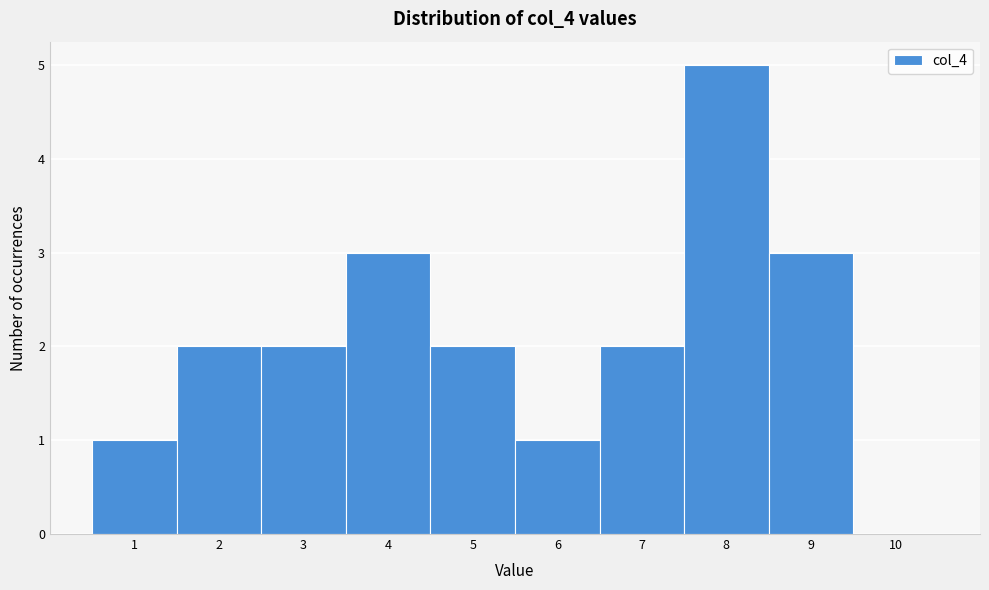

Reading left to right, transcribe this chart: for each bar, give the range it covers on the x-axis and its height. The values are not printed on the chart, so give them approximately, as read against the axis.

0.5 to 1.5: 1
1.5 to 2.5: 2
2.5 to 3.5: 2
3.5 to 4.5: 3
4.5 to 5.5: 2
5.5 to 6.5: 1
6.5 to 7.5: 2
7.5 to 8.5: 5
8.5 to 9.5: 3
9.5 to 10.5: 0